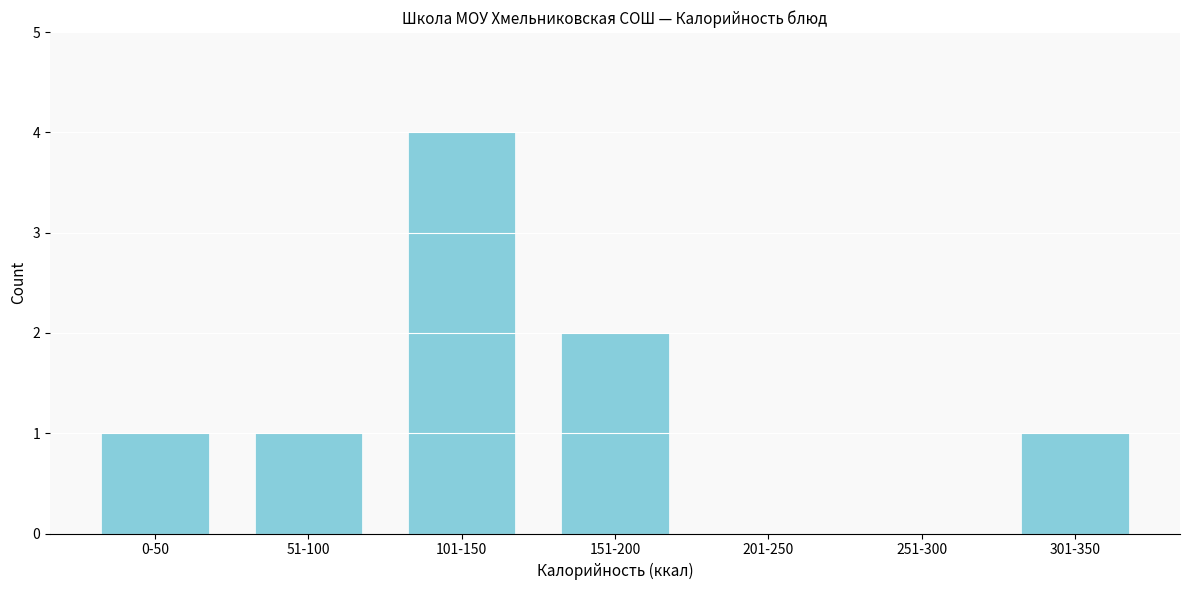

Reading right to left, what are all the values shown in this chart?

301-350=1	251-300=0	201-250=0	151-200=2	101-150=4	51-100=1	0-50=1